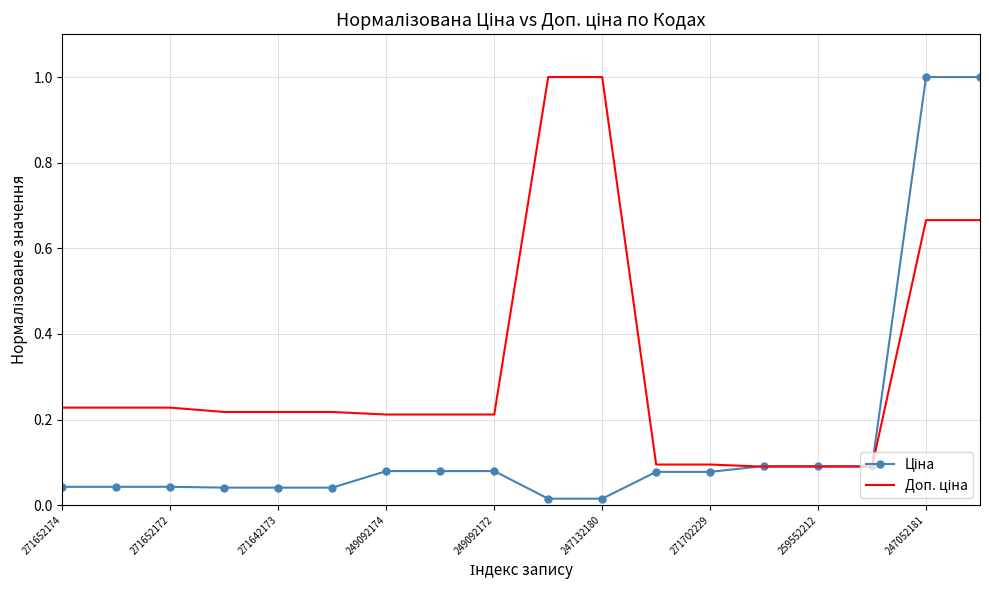

What is the greatest value displayed?

1.0